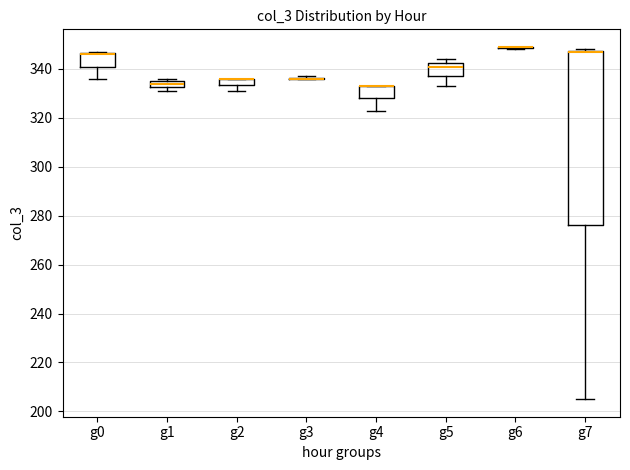

Which box is the tallest, from its lower edge to its upper edge?

g7